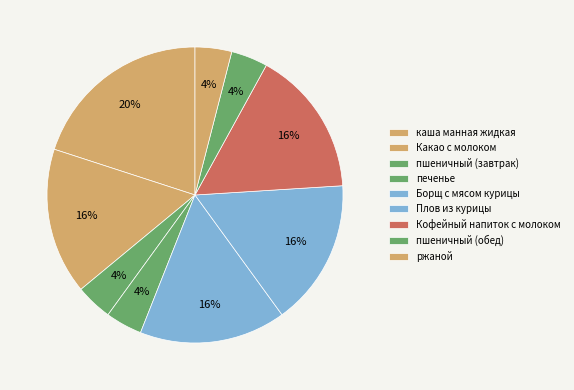

To the nearest percent, what percentage of the pie is ржаной?

4%